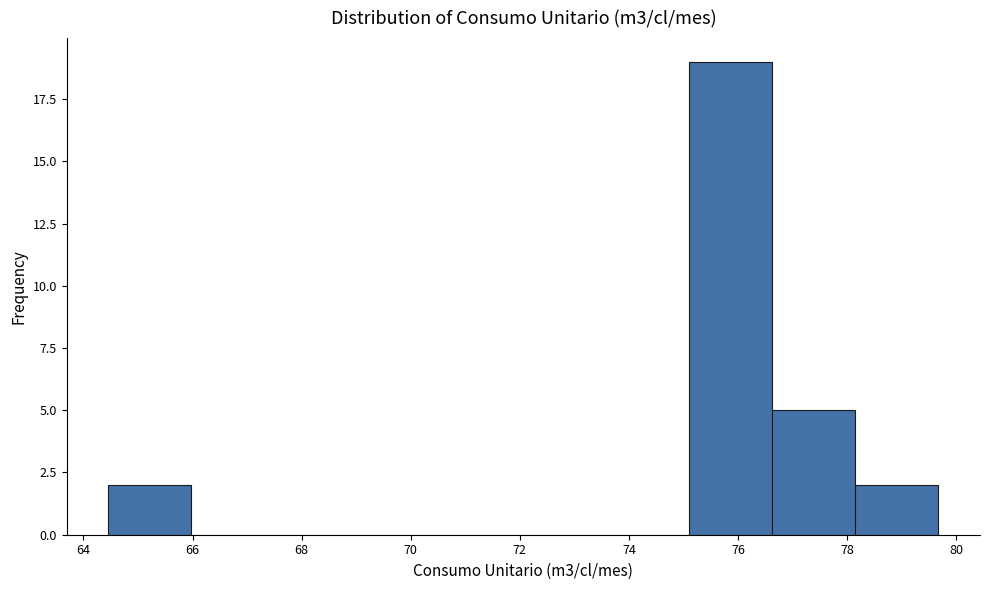

Reading left to right, transcribe this chart: for each bar, give the range it covers on the x-axis and its height. Neither the bar edges nor the heights are printed on the chart, so give them approximately, as read against the axes.

64.4 to 66.0: 2
66.0 to 67.4: 0
67.4 to 69.0: 0
69.0 to 70.6: 0
70.6 to 72.0: 0
72.0 to 73.6: 0
73.6 to 75.2: 0
75.2 to 76.6: 19
76.6 to 78.2: 5
78.2 to 79.6: 2